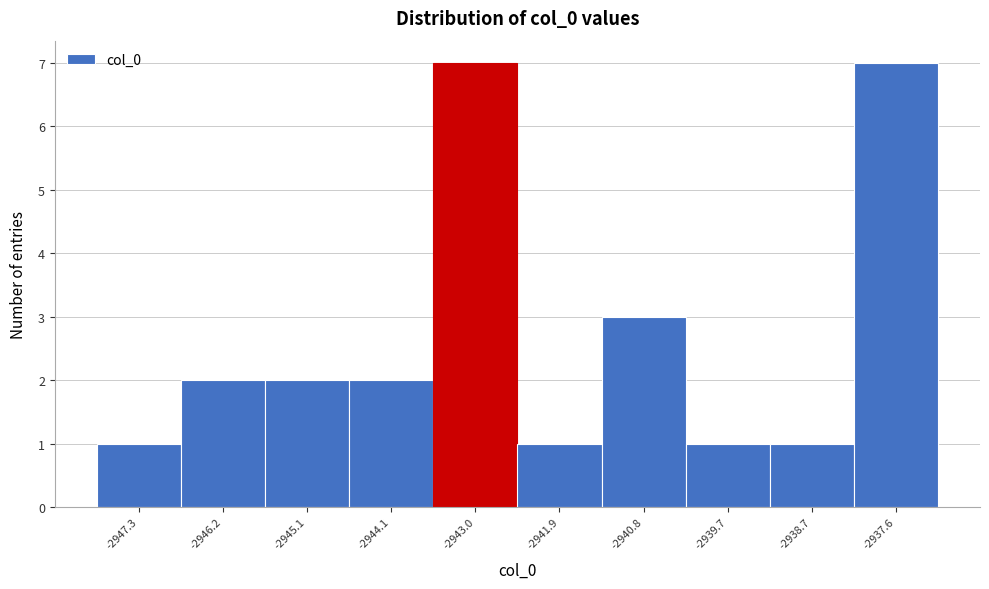

Reading left to right, transcribe this chart: for each bar, give the range it covers on the x-axis and its height. Neither the bar edges nor the heights are printed on the chart, so give them approximately, as read against the axes.

-2947.8 to -2946.8: 1
-2946.8 to -2945.6: 2
-2945.6 to -2944.6: 2
-2944.6 to -2943.6: 2
-2943.6 to -2942.4: 7
-2942.4 to -2941.4: 1
-2941.4 to -2940.2: 3
-2940.2 to -2939.2: 1
-2939.2 to -2938.2: 1
-2938.2 to -2937.0: 7